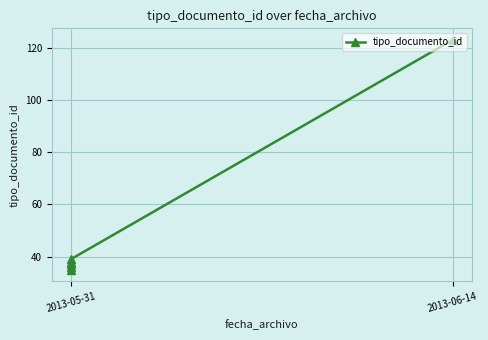

What is the sum of all values?

308